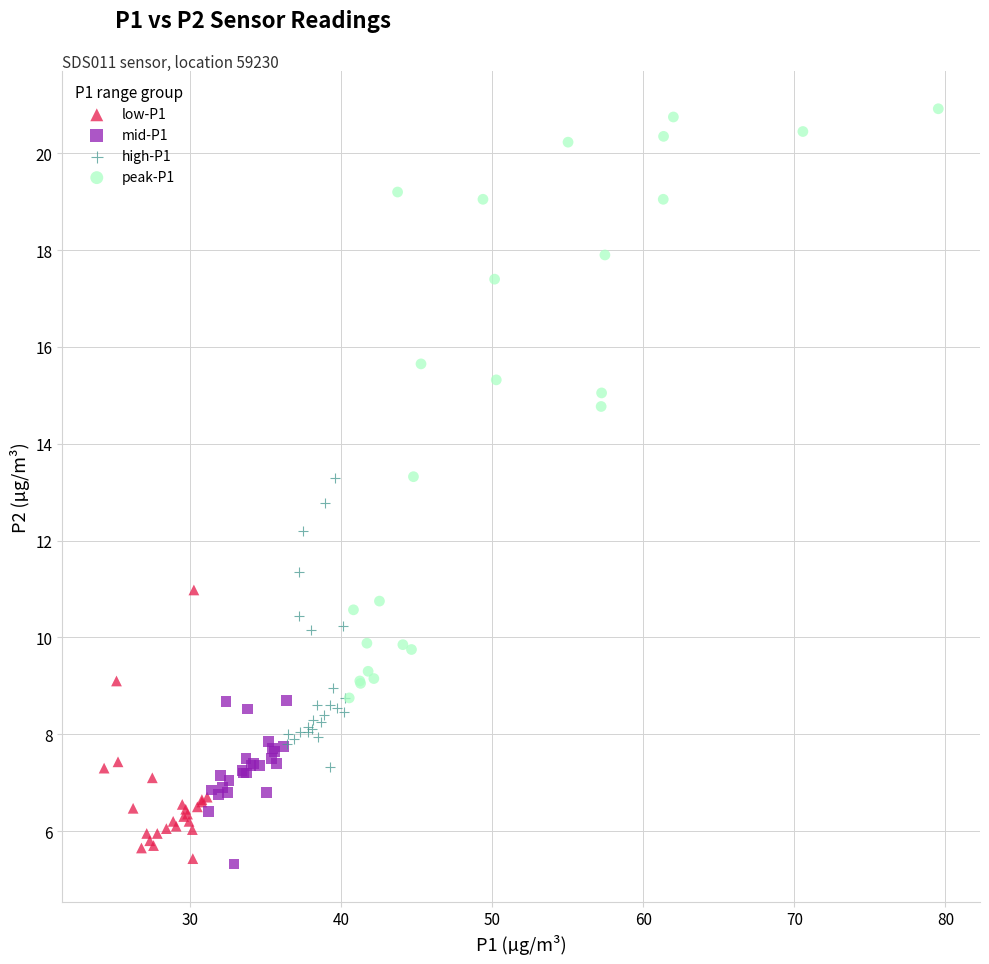

Which series has the largest Y range (max minus min)?

peak-P1